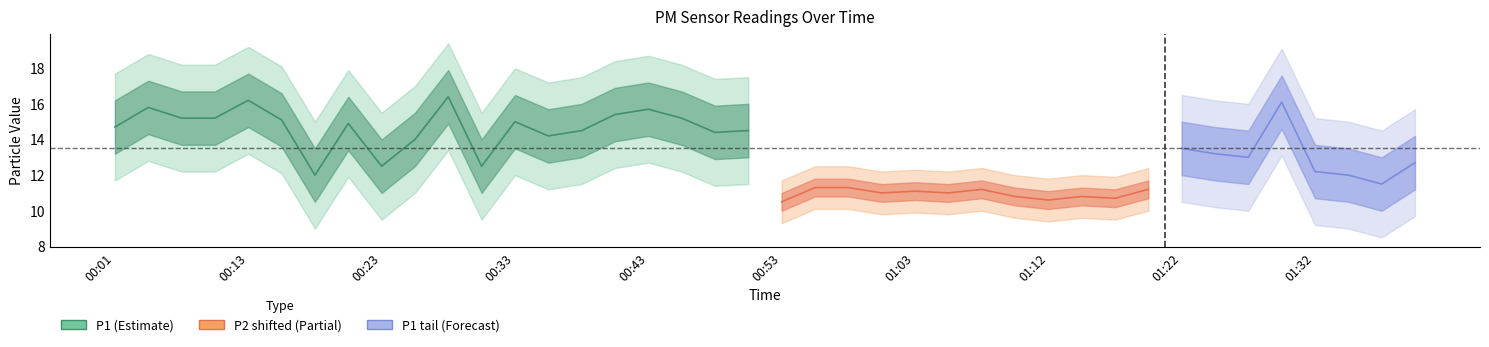

What is the average value of the P1 series?

14.3